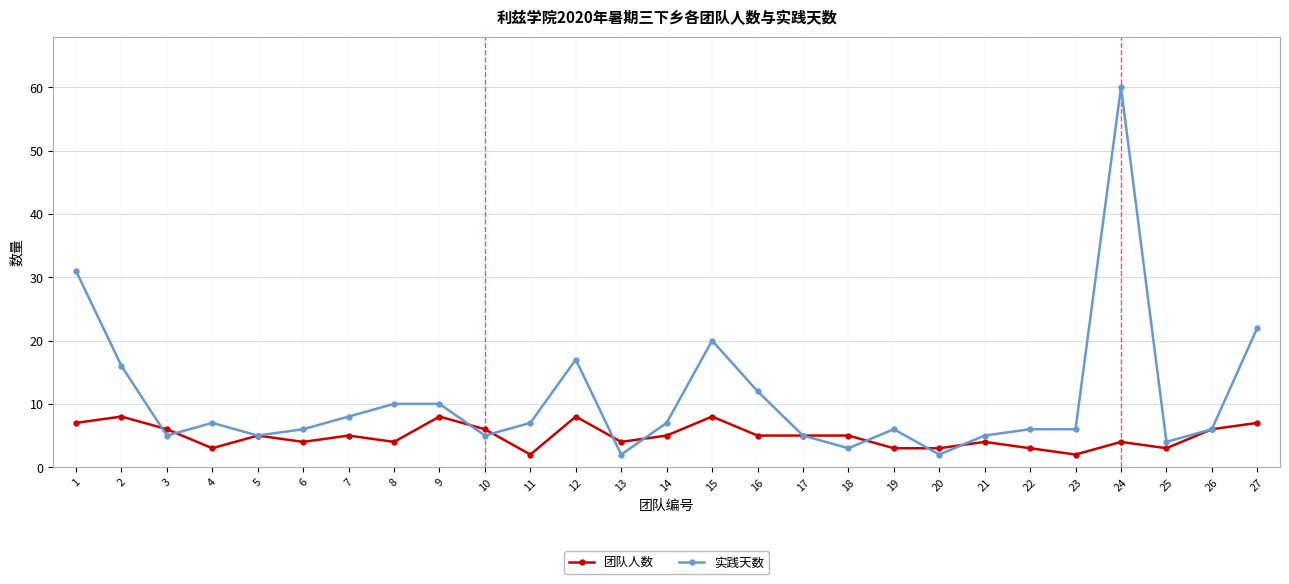

True or false: 团队人数 and 实践天数 cross at least once.

True